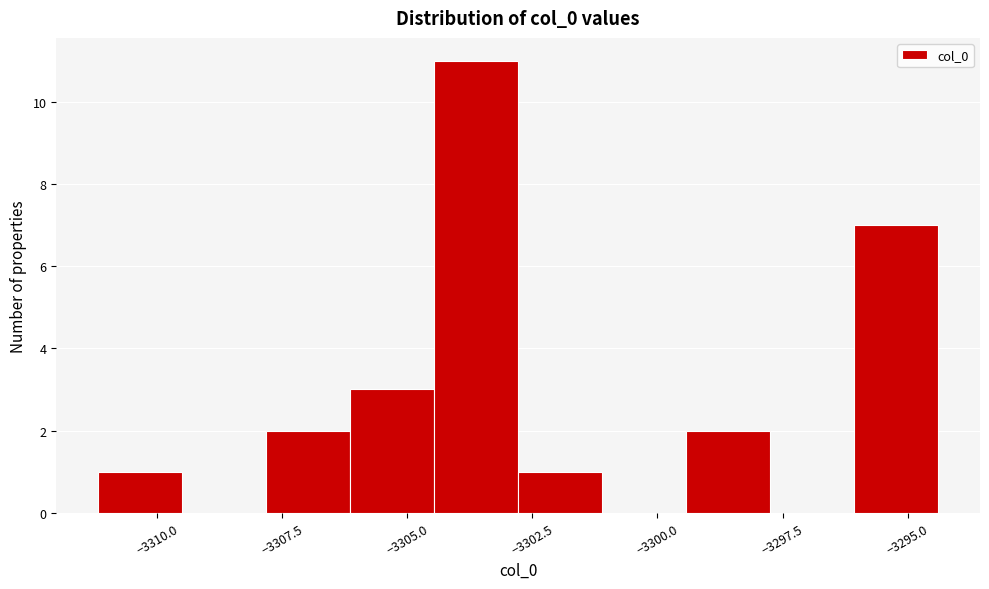

Around what value on the x-axis is the tallest bar? Give the approximate position of its centre, as read against the axis.

-3303.5